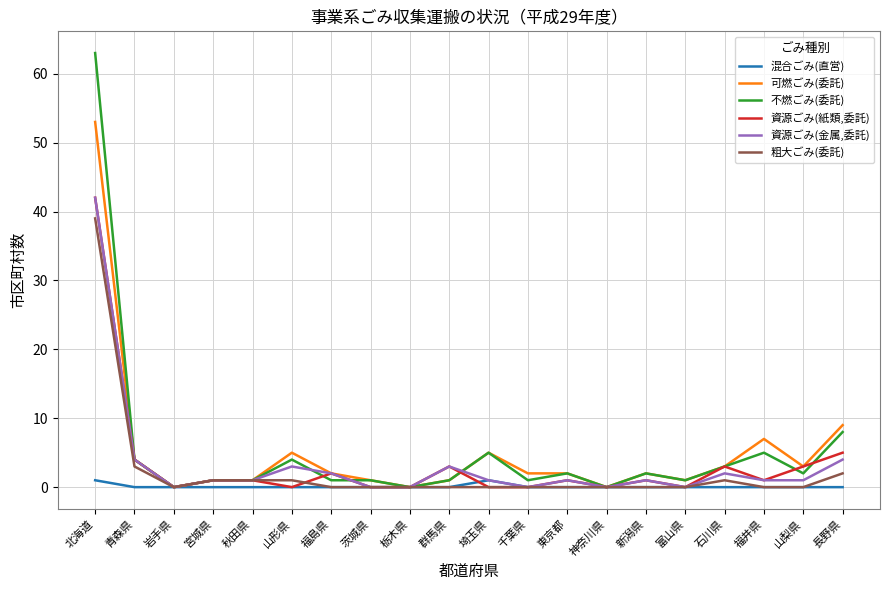

Where is 可燃ごみ(委託) nearest to the value 26?

長野県